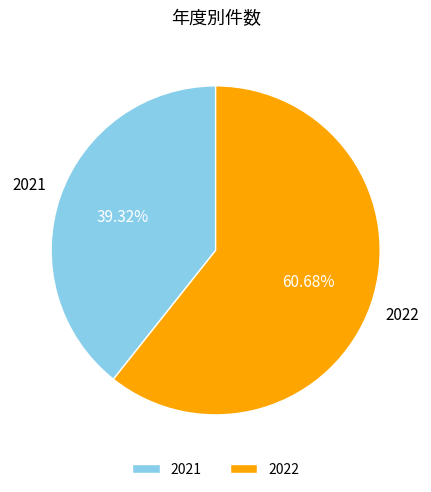

What percentage do 2021 and 2022 together represent?

100.0%